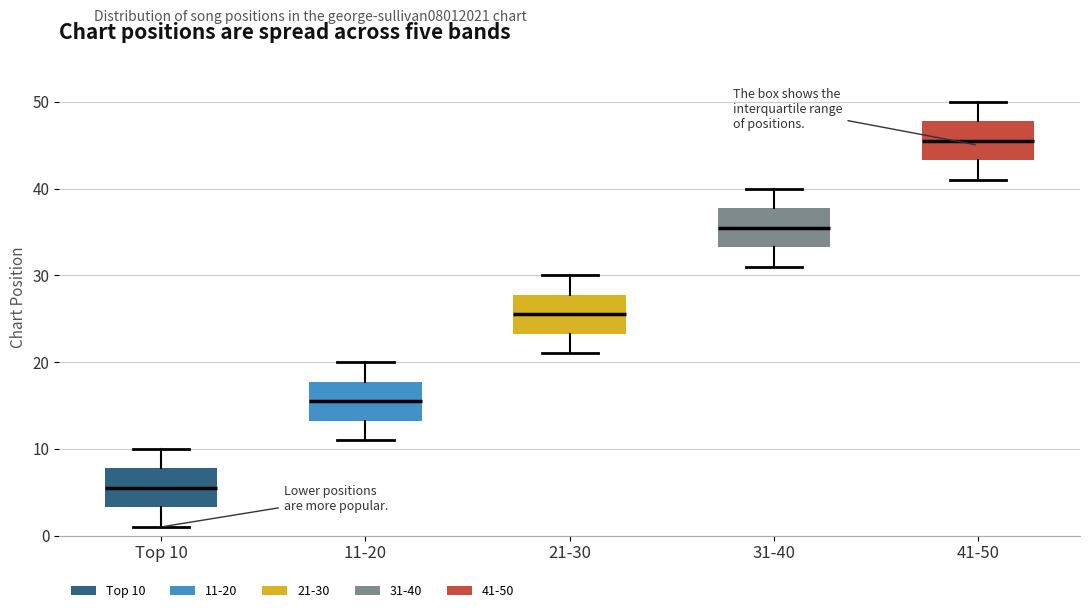

Where does the upper whisker of the box for 21-30 end on the y-axis? The values are not printed on the chart, so give them approximately, as read against the axis.

30